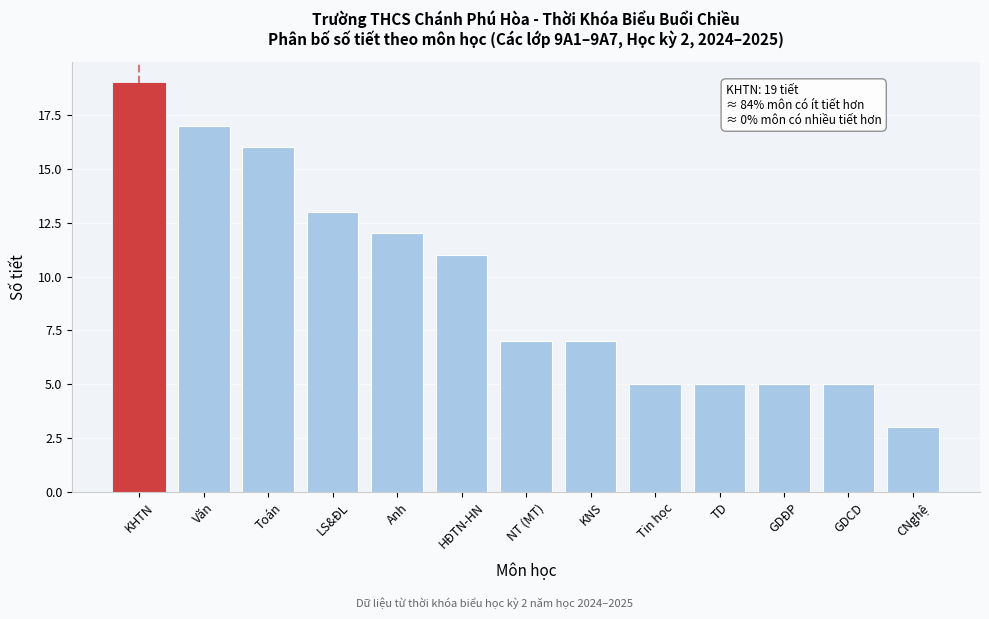

Reading left to right, transcribe all the data shown in this chart.

19	17	16	13	12	11	7	7	5	5	5	5	3